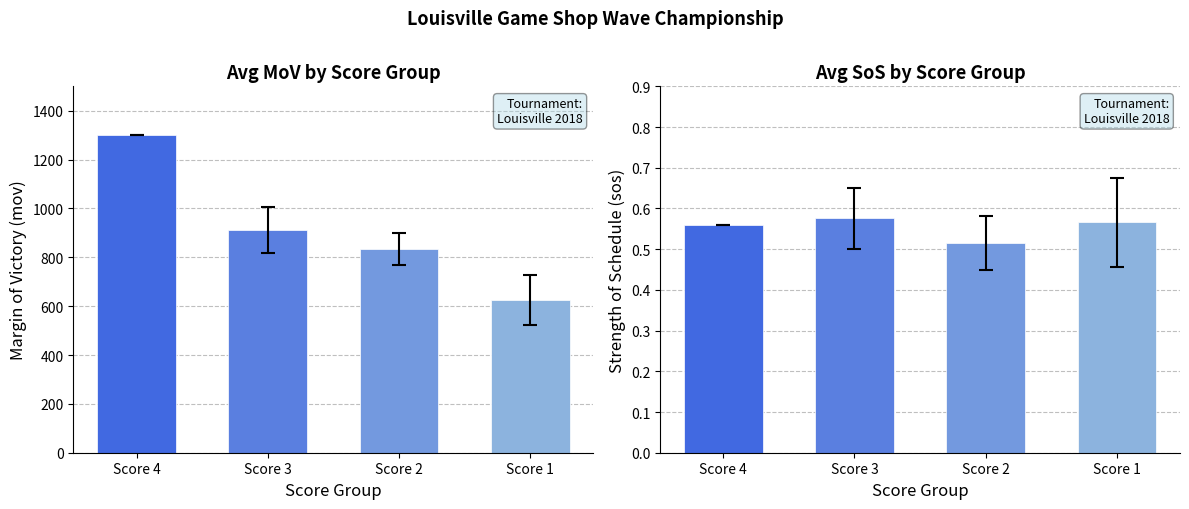

At which category is the sum across all series the highest?

Score 4